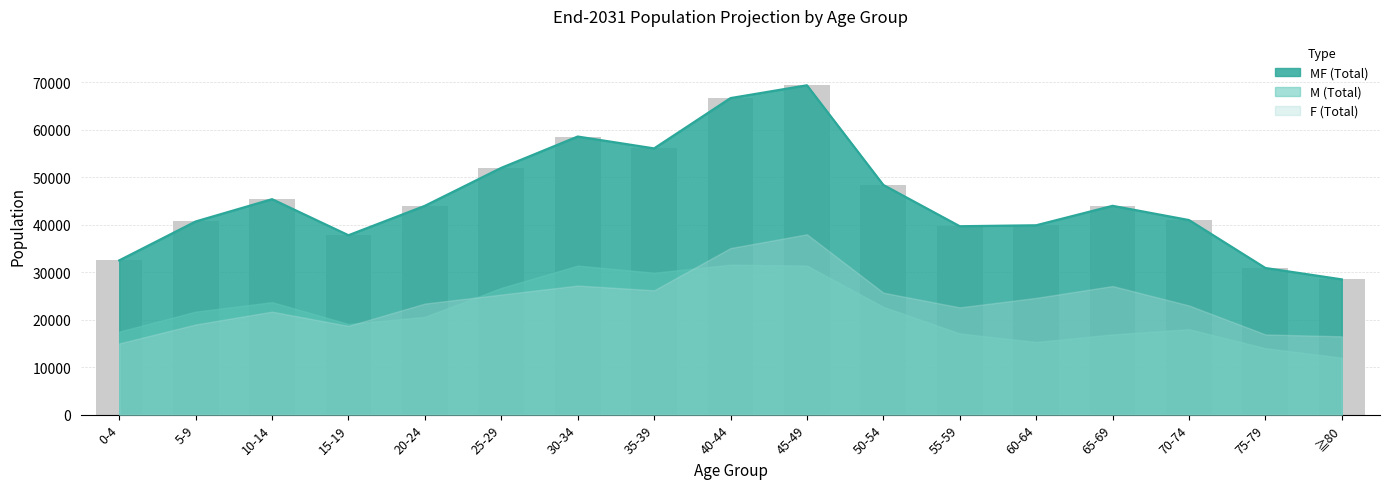

Which category has the lowest value across all series?

≧80